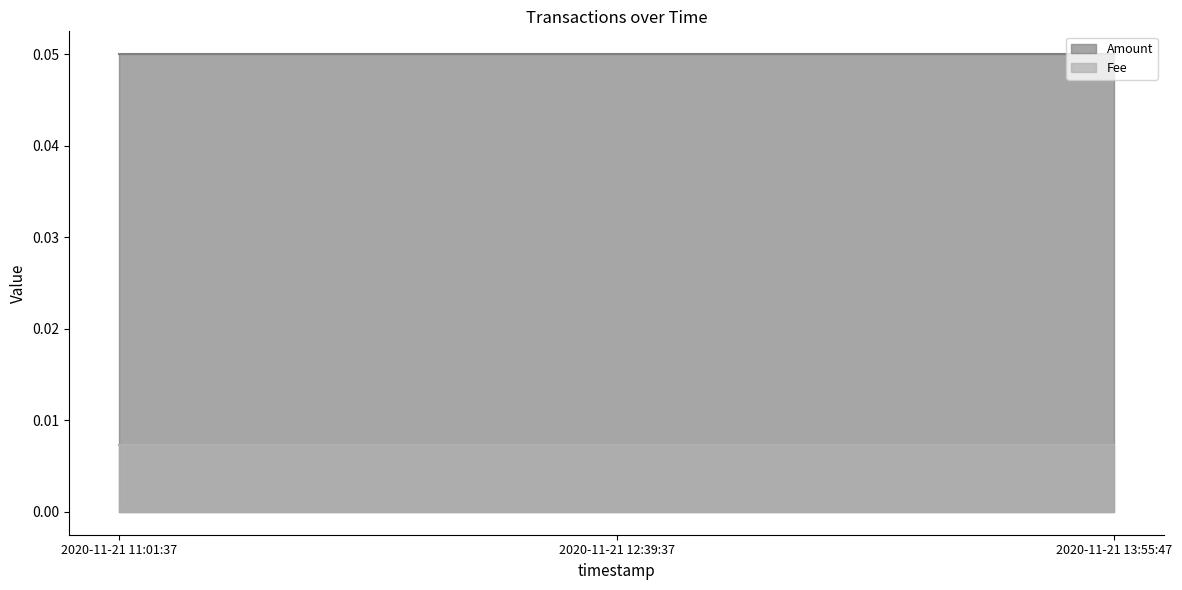

What is the sum of the Amount values at 2020-11-21 12:39:37 and 2020-11-21 11:01:37?

0.1